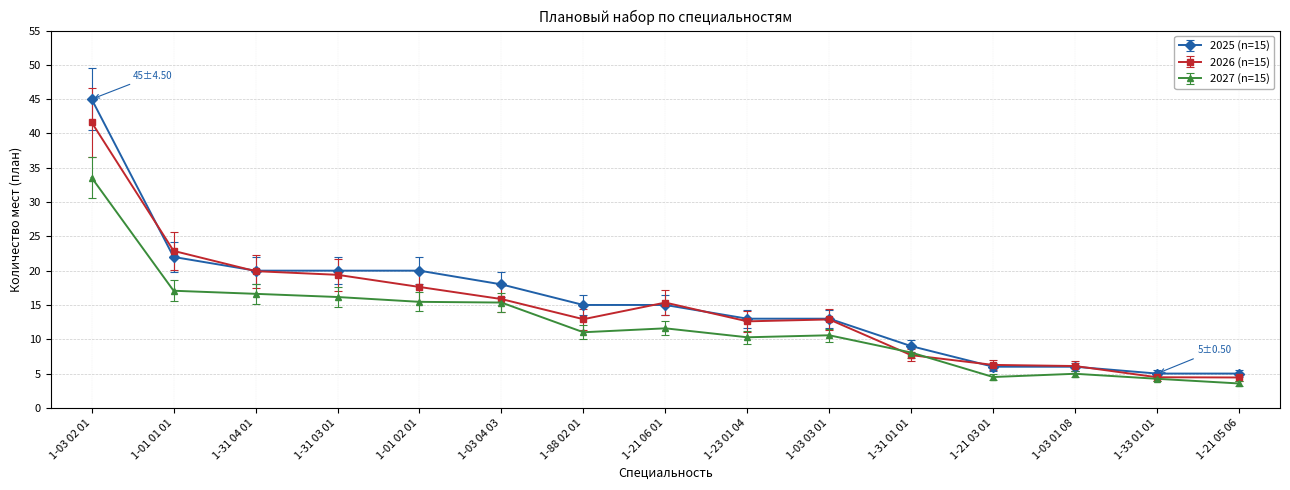

The value of 2026 (n=15) at 1-21 03 01 is 6.3. True or false?

True